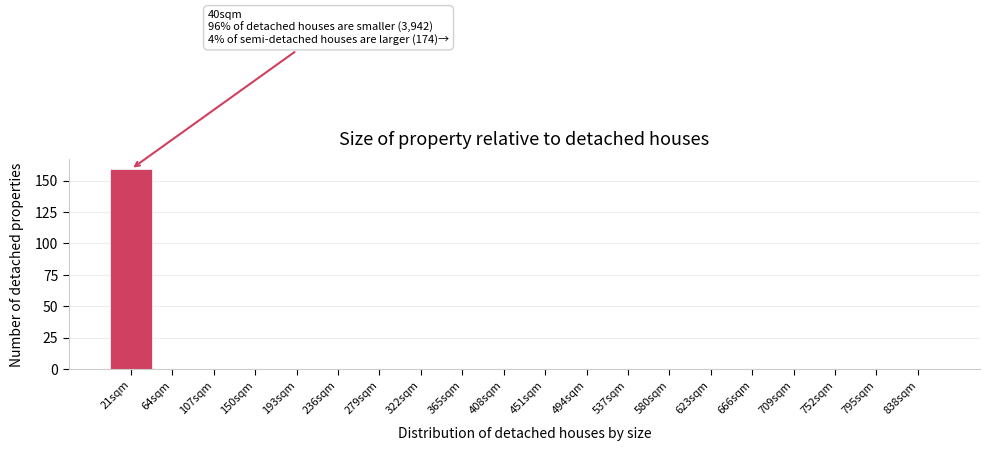

Reading left to right, transcribe all the data shown in this chart.

21sqm=159	64sqm=0	107sqm=0	150sqm=0	193sqm=0	236sqm=0	279sqm=0	322sqm=0	365sqm=0	408sqm=0	451sqm=0	494sqm=0	537sqm=0	580sqm=0	623sqm=0	666sqm=0	709sqm=0	752sqm=0	795sqm=0	838sqm=0